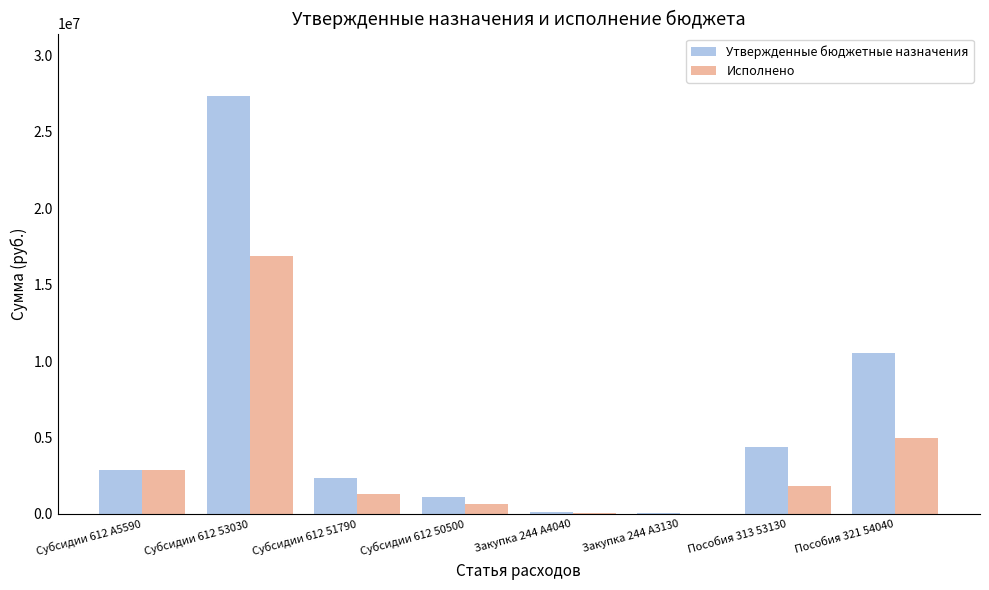

Are the bars horizontal?

No